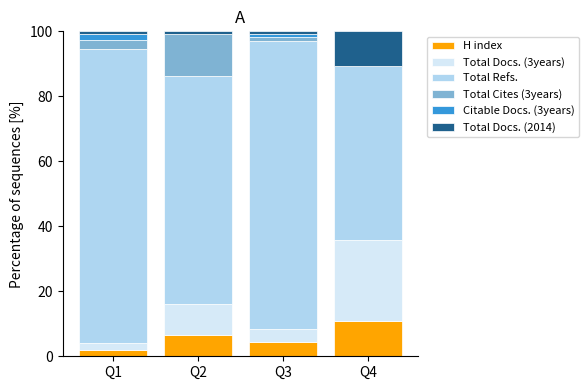

What is the total value across all series at Q4?

100.0